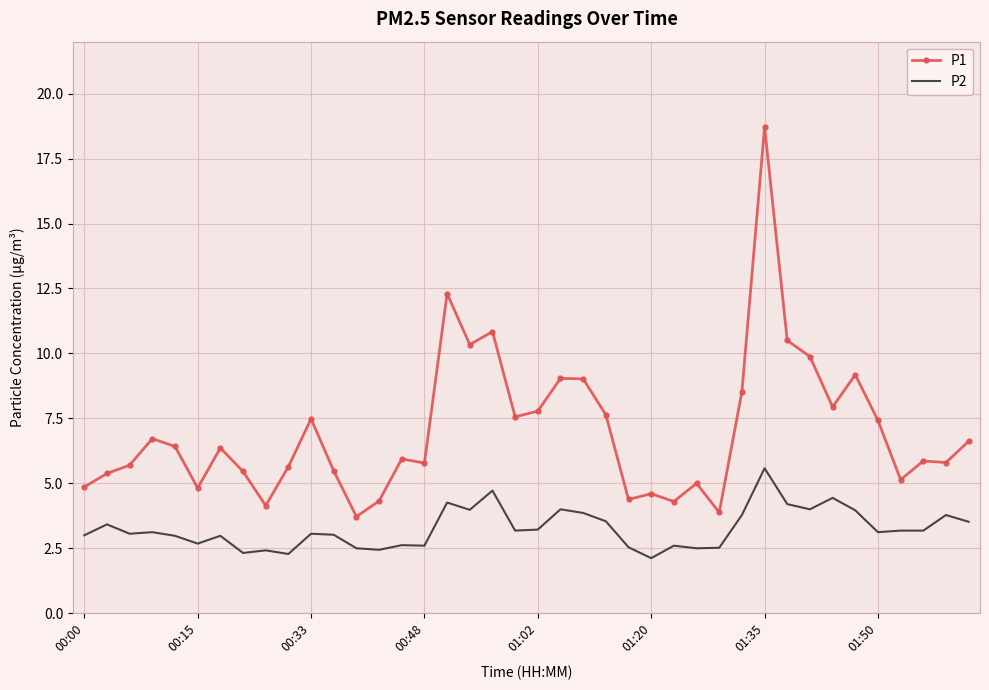

What are all the series names shown in the legend?

P1, P2